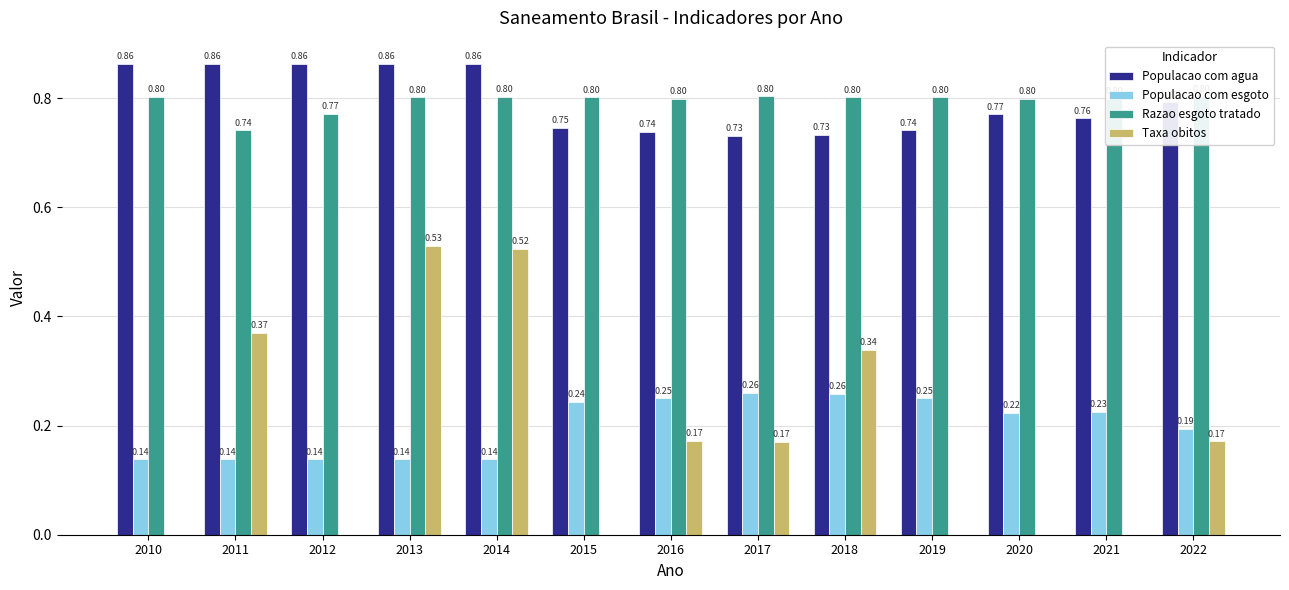

What is the maximum value for Populacao com esgoto?

0.3